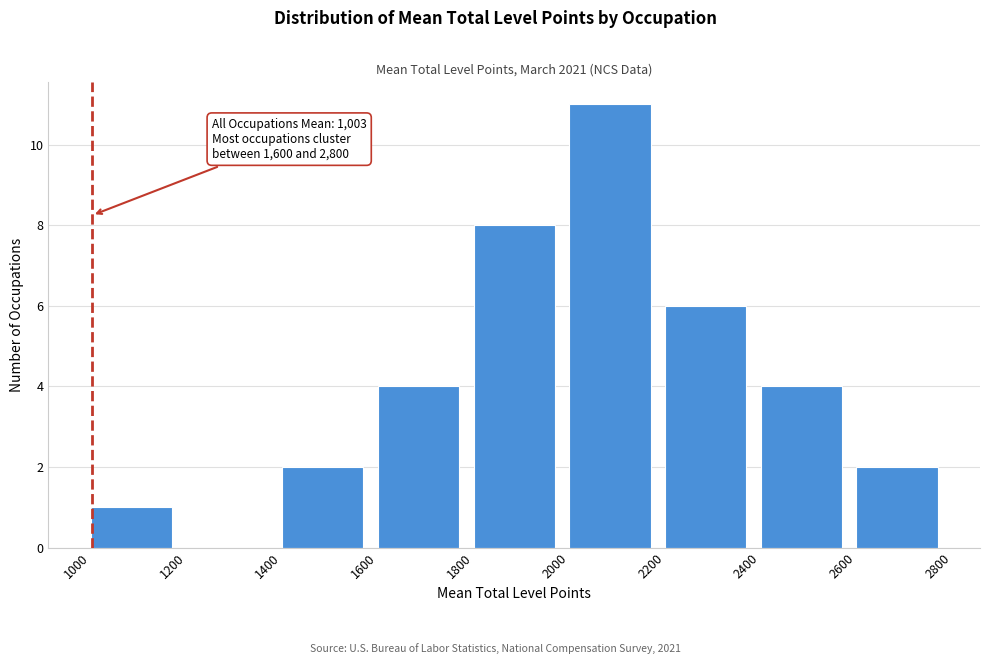

Over which range of the x-axis is the bar tallest?

2000 to 2200